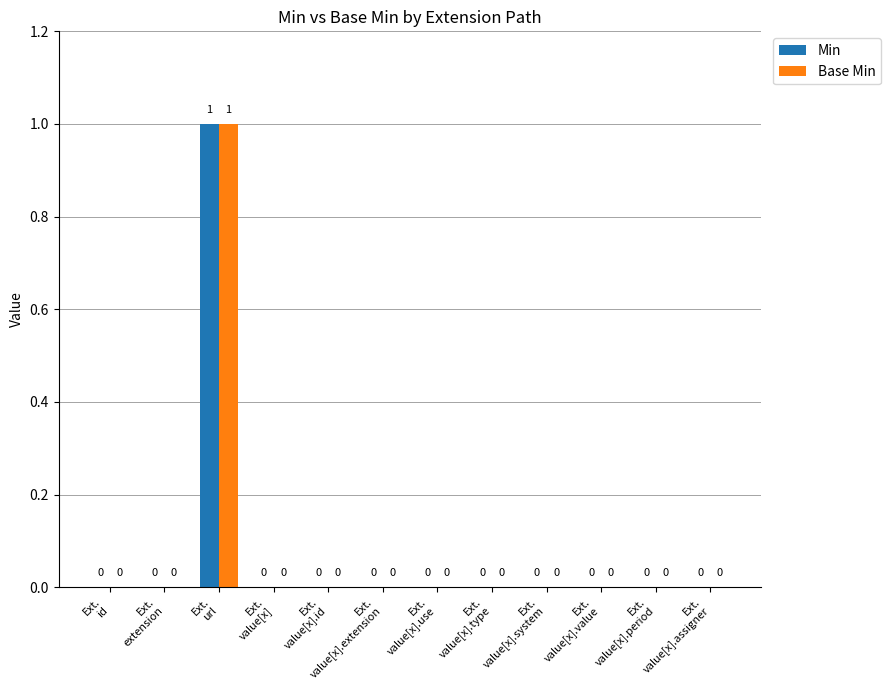

What value does the Base Min series have at Ext.
url?

1